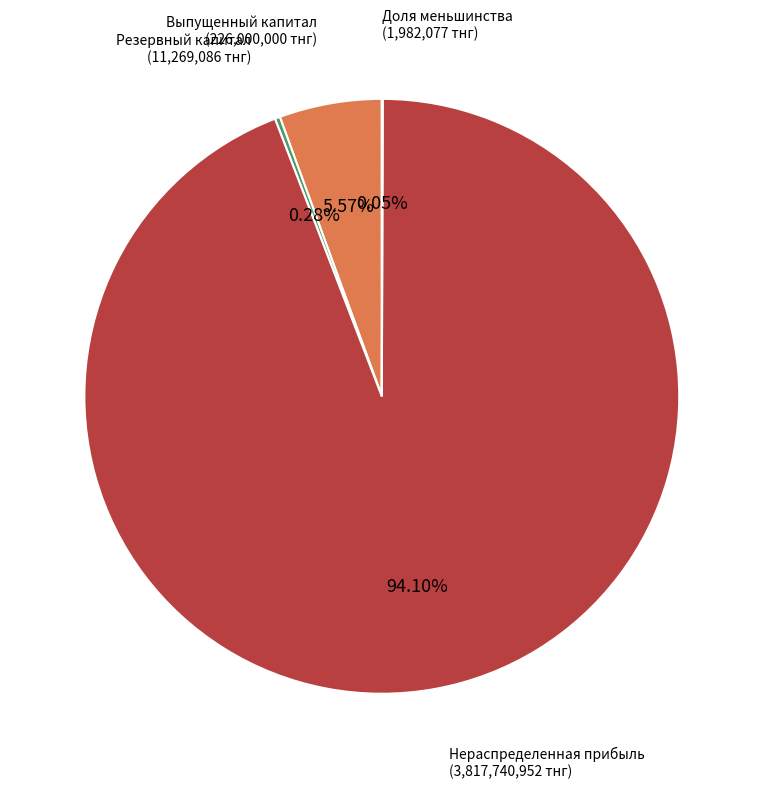

Is Выпущенный капитал the majority of the pie?

No